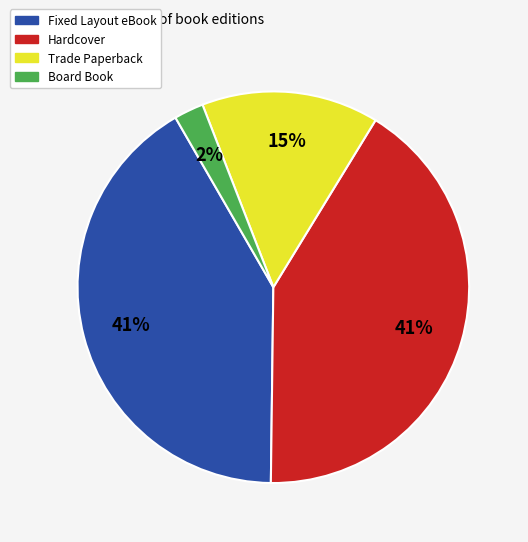

To the nearest percent, what is the difference between the largest and smallest slice percentages?

39%